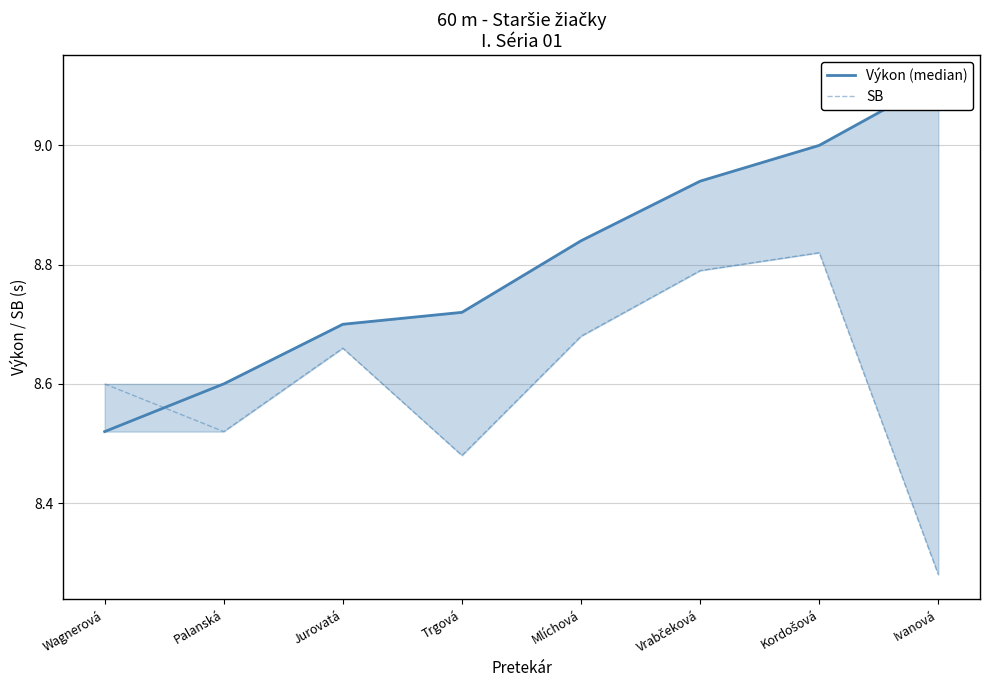

Is the value of SB at Ivanová greater than the value of Výkon (median) at Wagnerová?

No